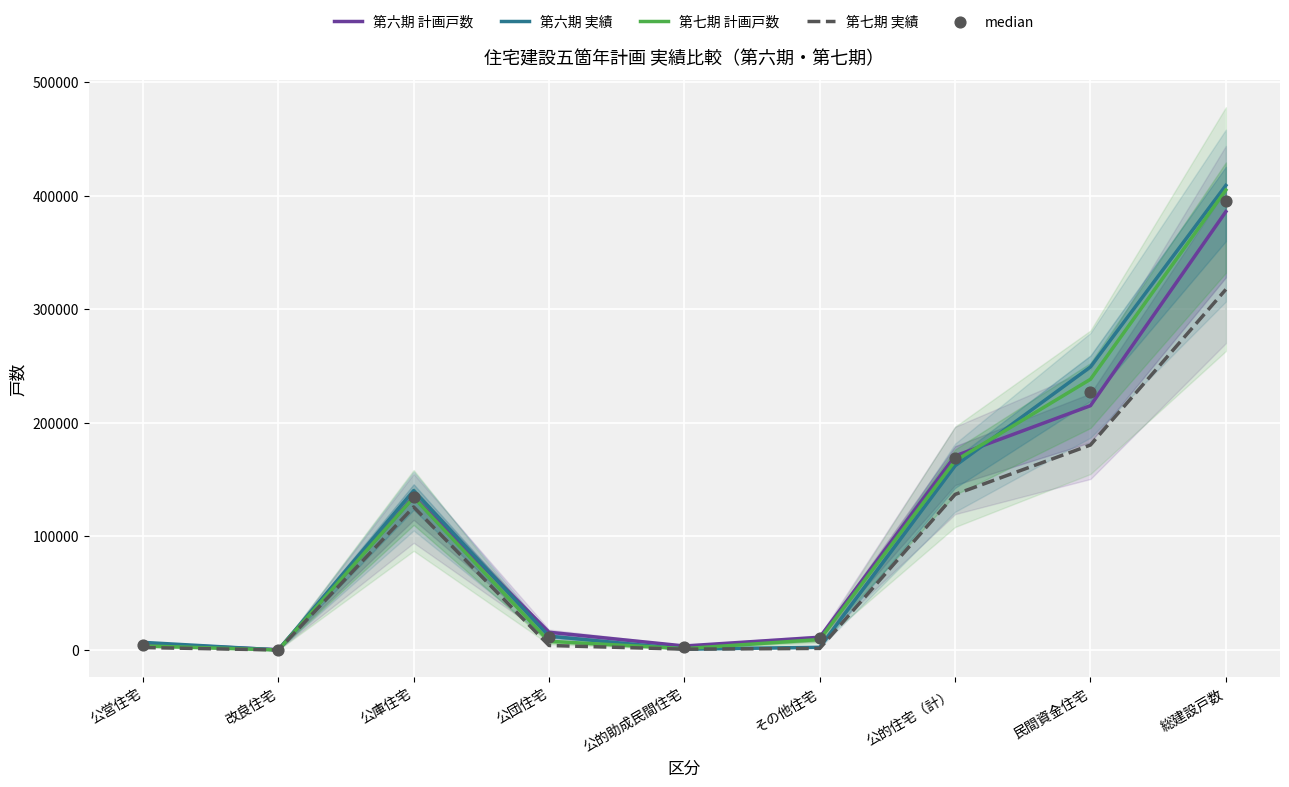

Is the value of 第六期 実績 at 公営住宅 greater than the value of 第七期 実績 at 改良住宅?

Yes